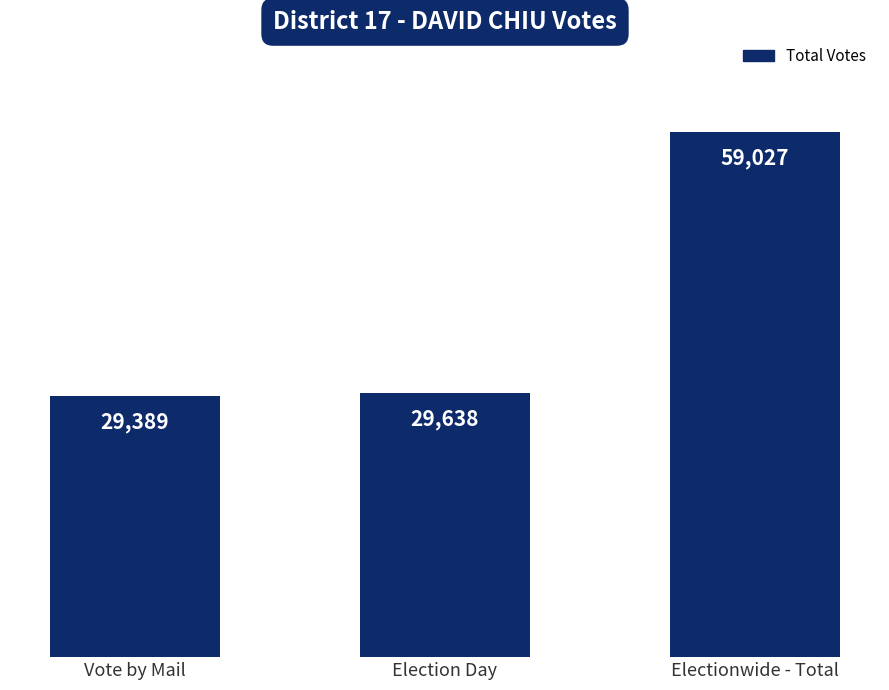

At which label is the value closest to 44208?

Election Day